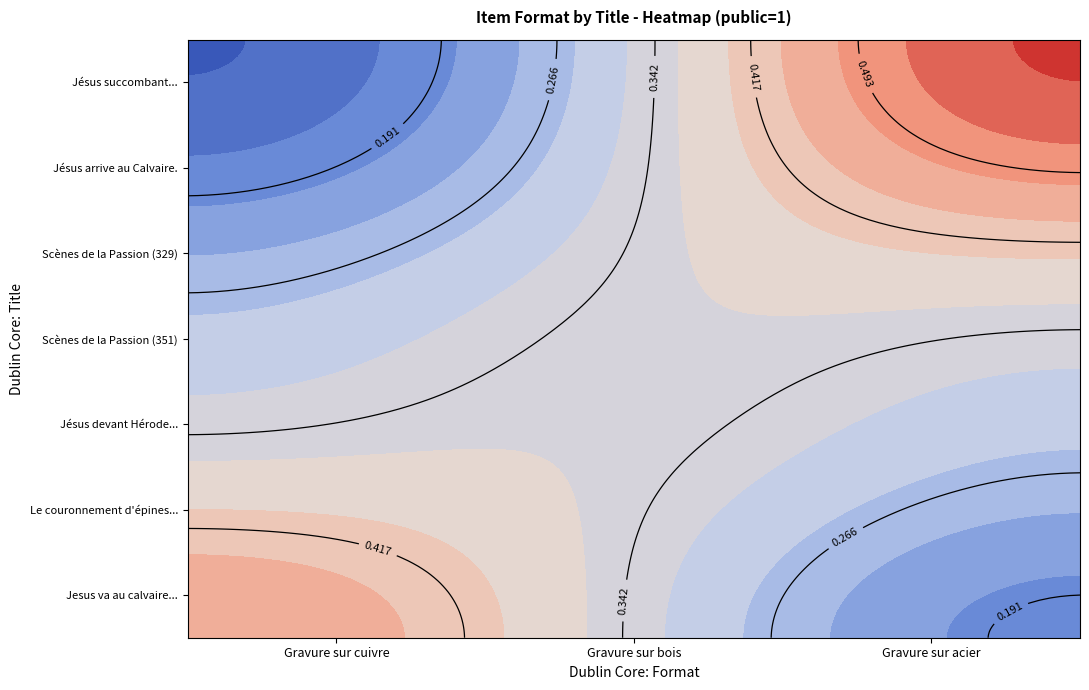

At how many categories does at least one series exceed 0?

3